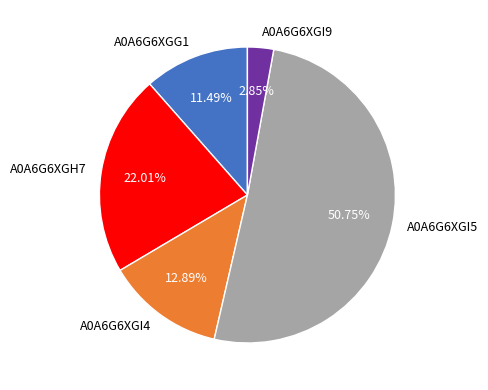

Which category has the smallest portion of the pie?

A0A6G6XGI9